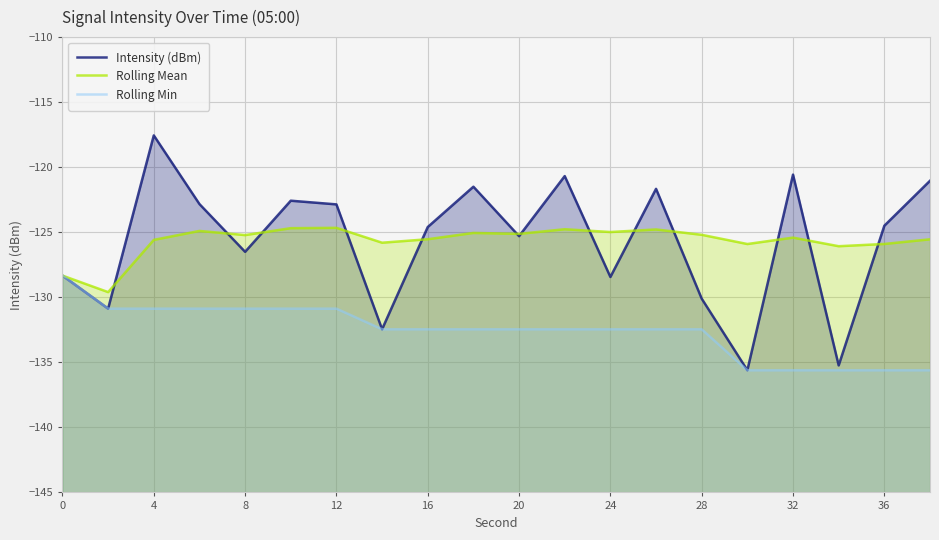

Does the chart have visible grid lines?

Yes